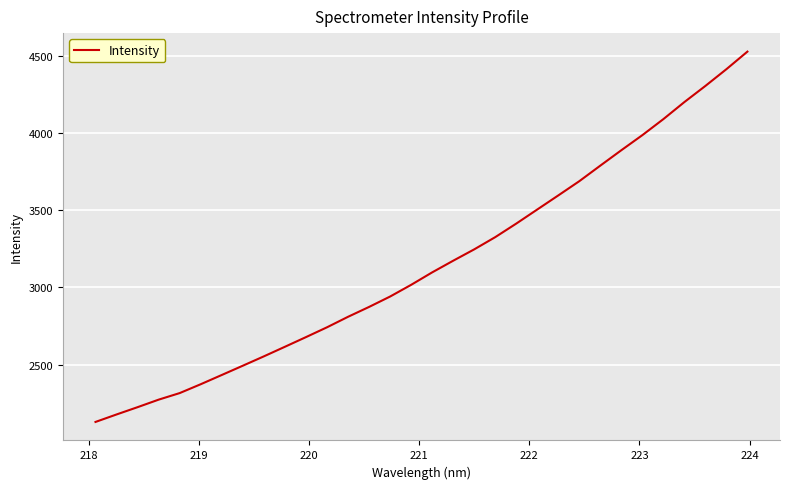

What is the greatest value displayed?

4527.3